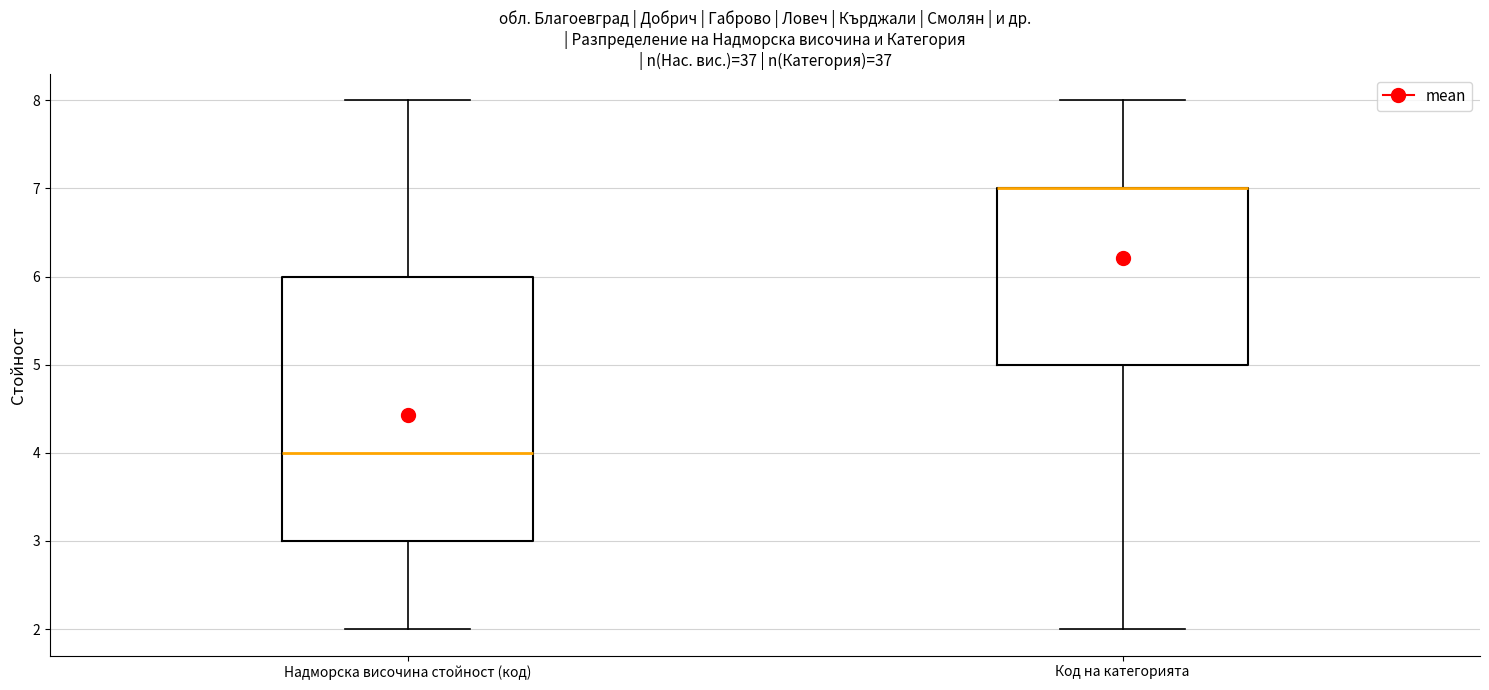

Which box is the tallest, from its lower edge to its upper edge?

Надморска височина стойност (код)